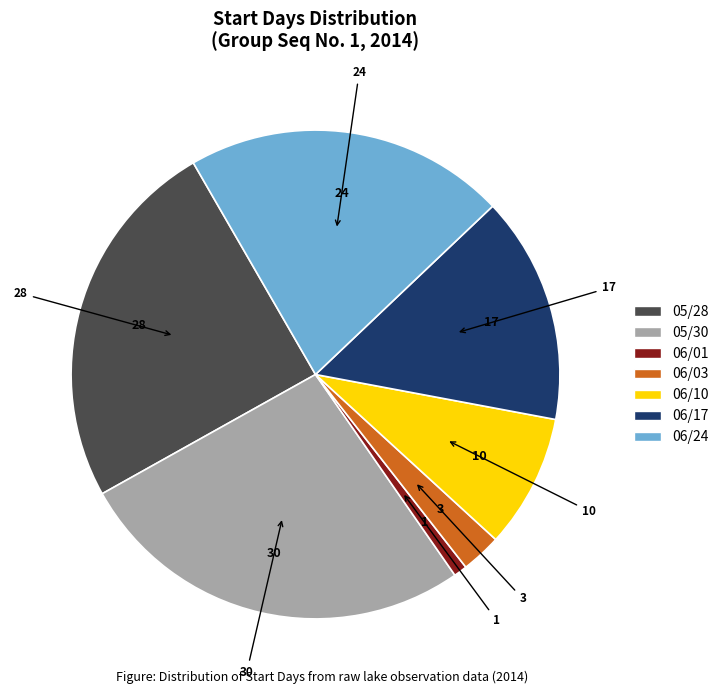

Combined, do 06/01 and 05/28 account for over 50%?

No